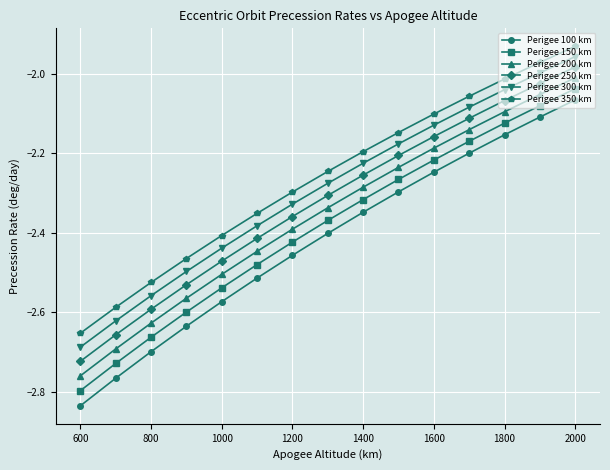

True or false: Perigee 100 km and Perigee 200 km cross at least once.

False